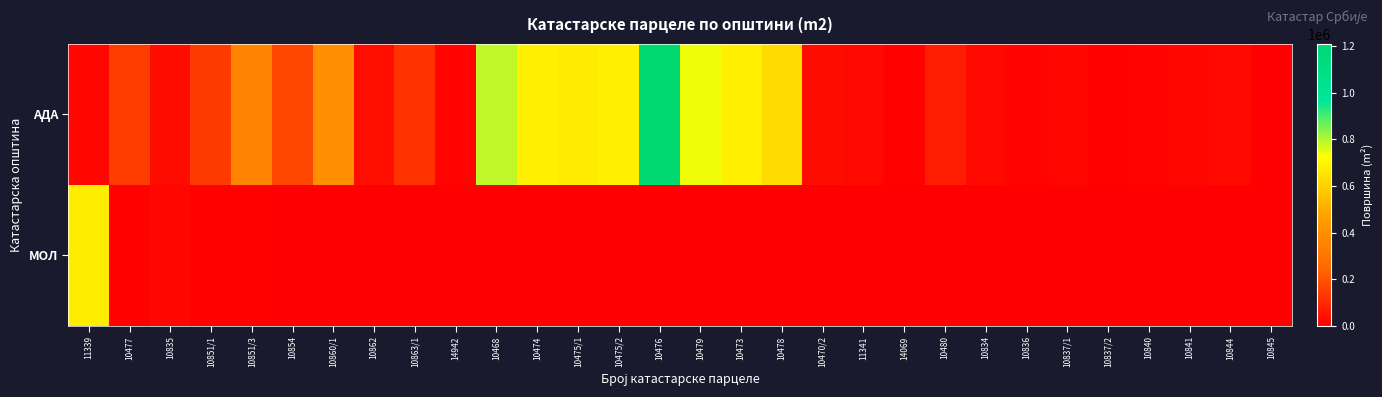

List the series in order of their overall mean, lowest first.

МОЛ, АДА